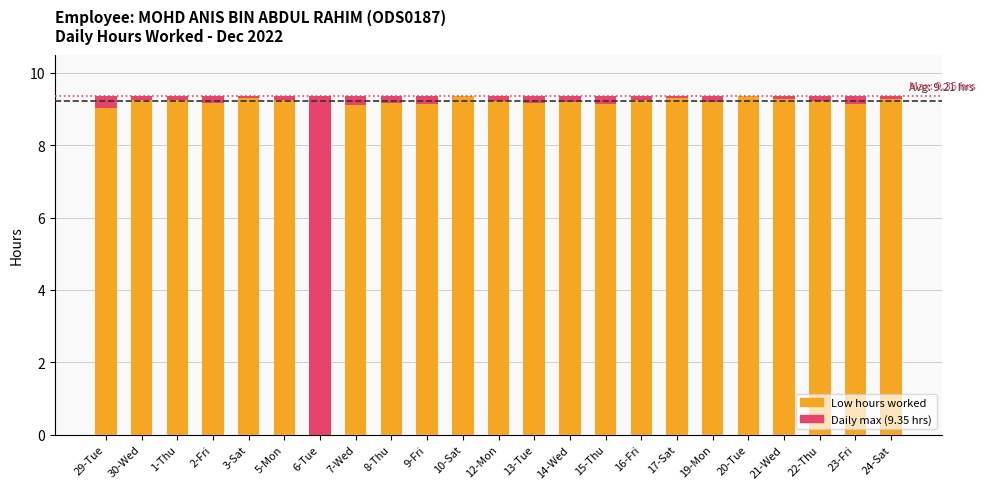

Reading left to right, transcribe all the data shown in this chart.

Maximum hours (daily max): 9.3	9.3	9.3	9.3	9.3	9.3	9.3	9.3	9.3	9.3	9.3	9.3	9.3	9.3	9.3	9.3	9.3	9.3	9.3	9.3	9.3	9.3	9.3
Low hours worked: 9.0	9.2	9.2	9.2	9.3	9.2	0.0	9.1	9.2	9.1	9.3	9.2	9.2	9.2	9.1	9.3	9.3	9.2	9.3	9.3	9.2	9.1	9.3